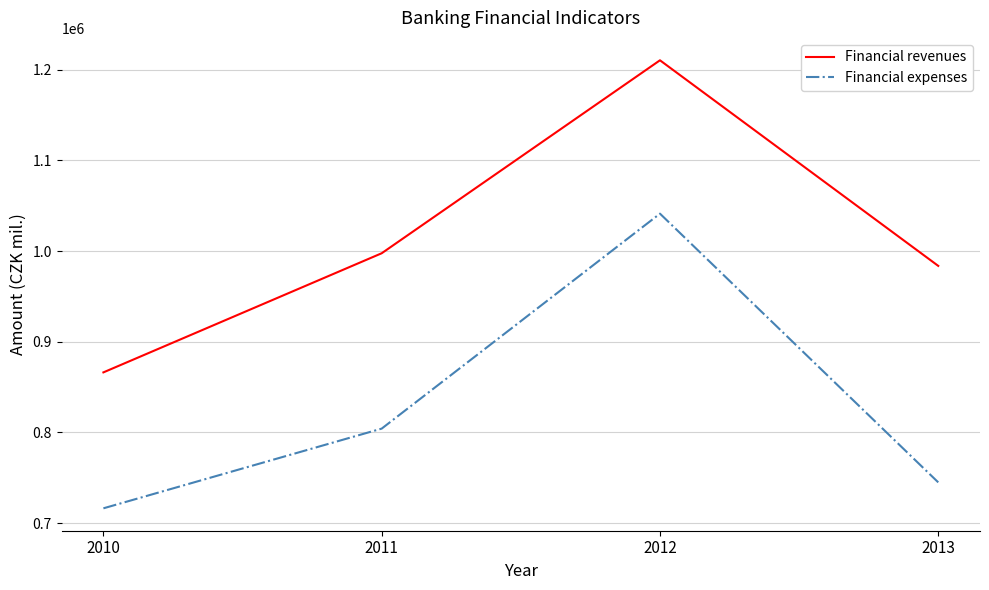

Between 2010 and 2013, which series saw the biggest shift?

Financial revenues